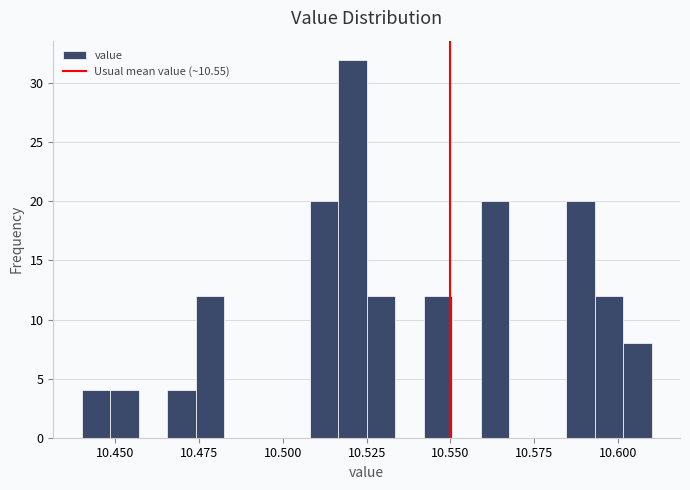

Around what value on the x-axis is the tallest bar? Give the approximate position of its centre, as read against the axis.

10.520